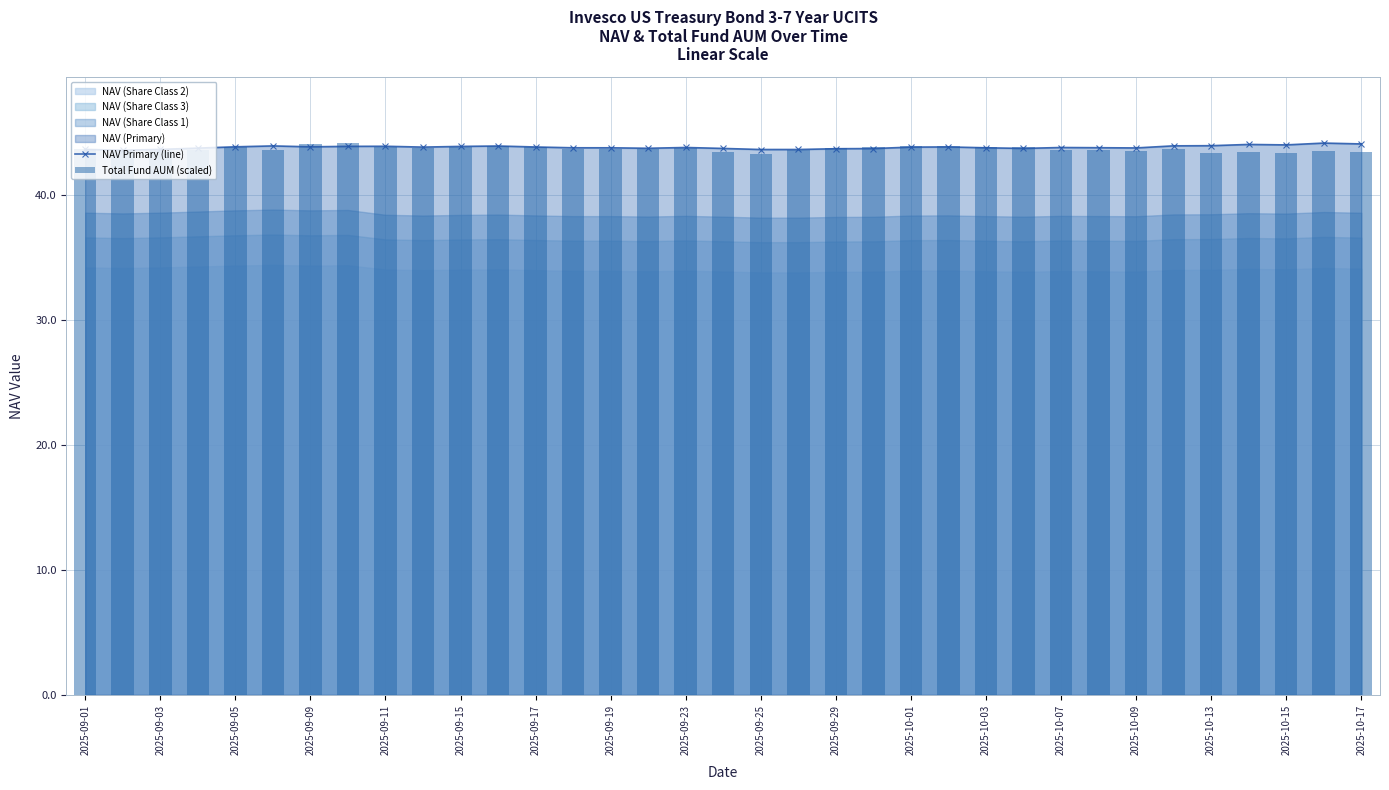

Are the bars horizontal?

No